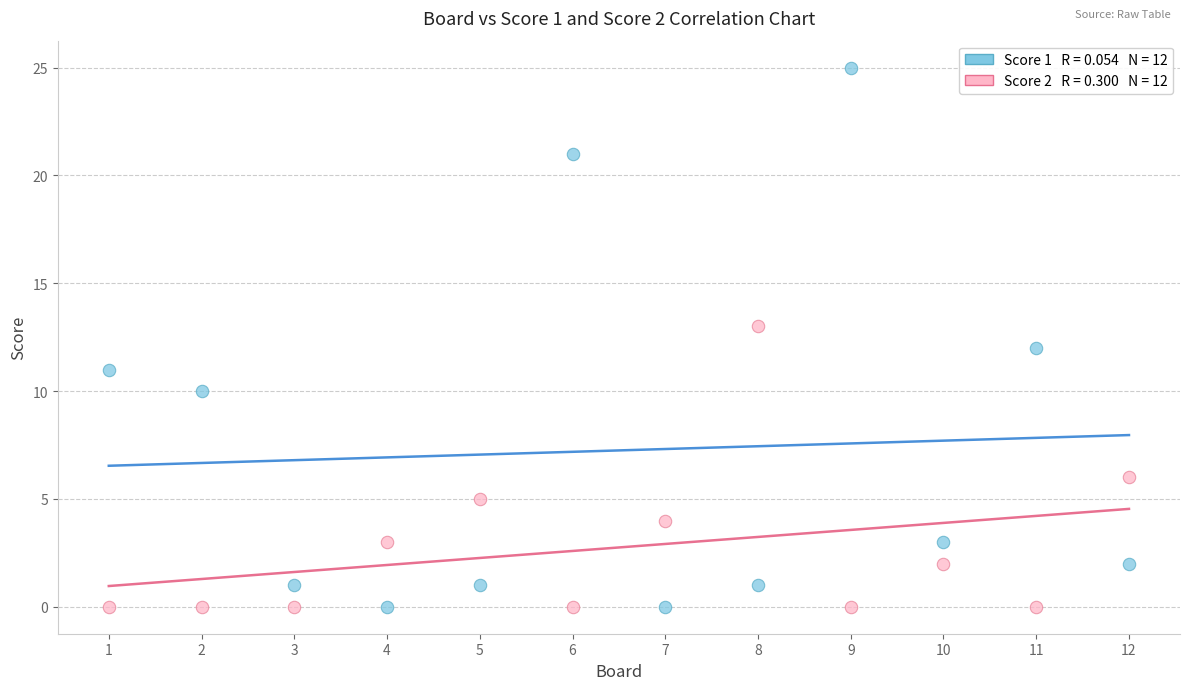

Across all data points, what is the range of X values (max minus min)?

11